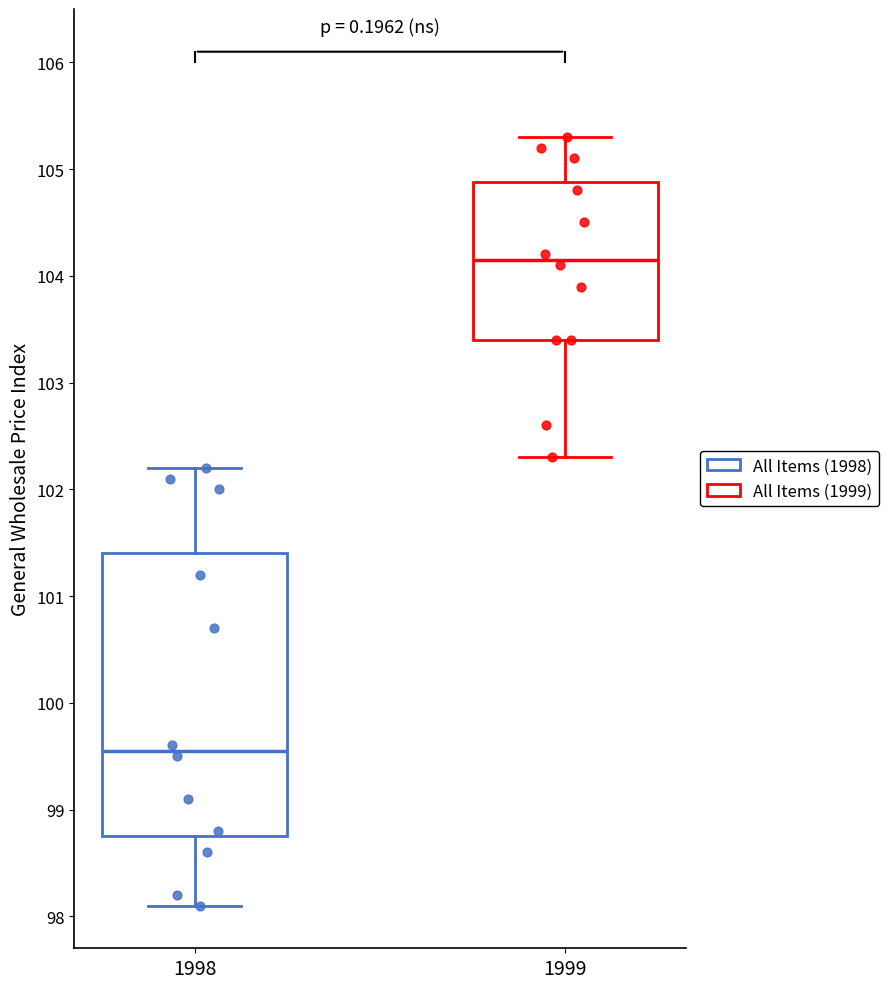

Where is the upper edge of the box at x = 1998 on the y-axis? The values are not printed on the chart, so give them approximately, as read against the axis.

101.4